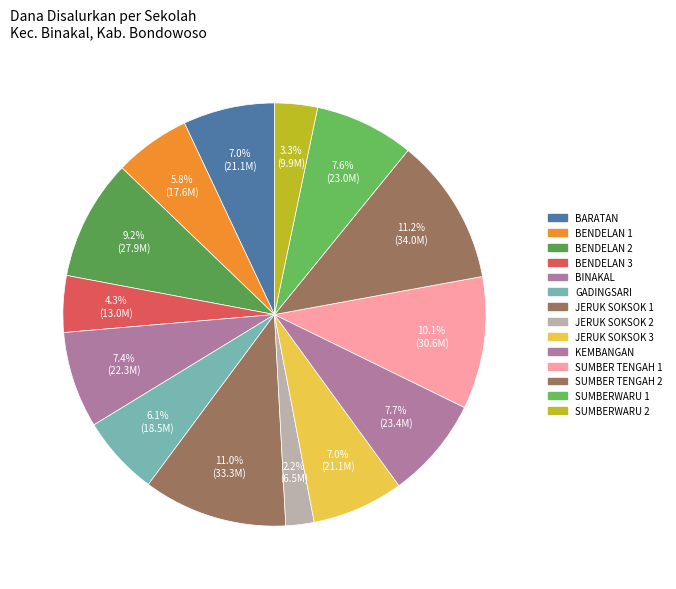

Does BARATAN represent more than half of the total?

No